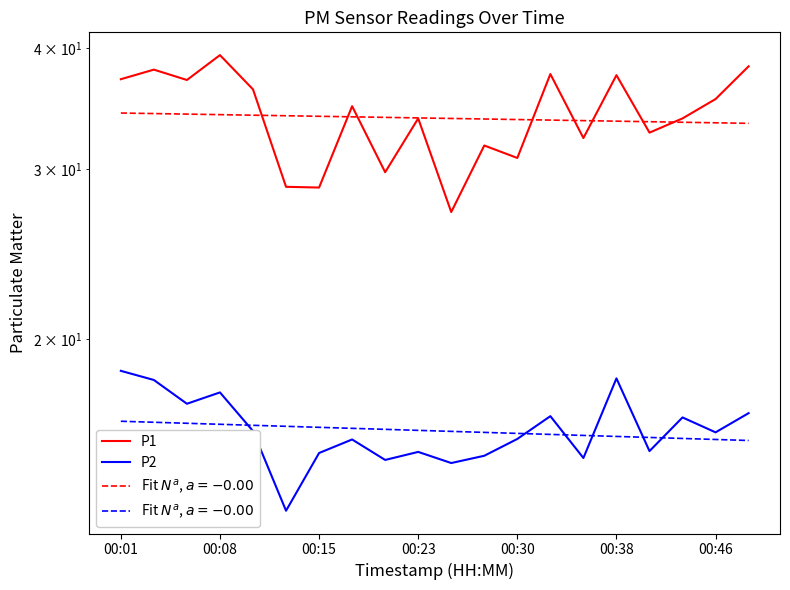

Which series changed the most between 8 and 13?

P1